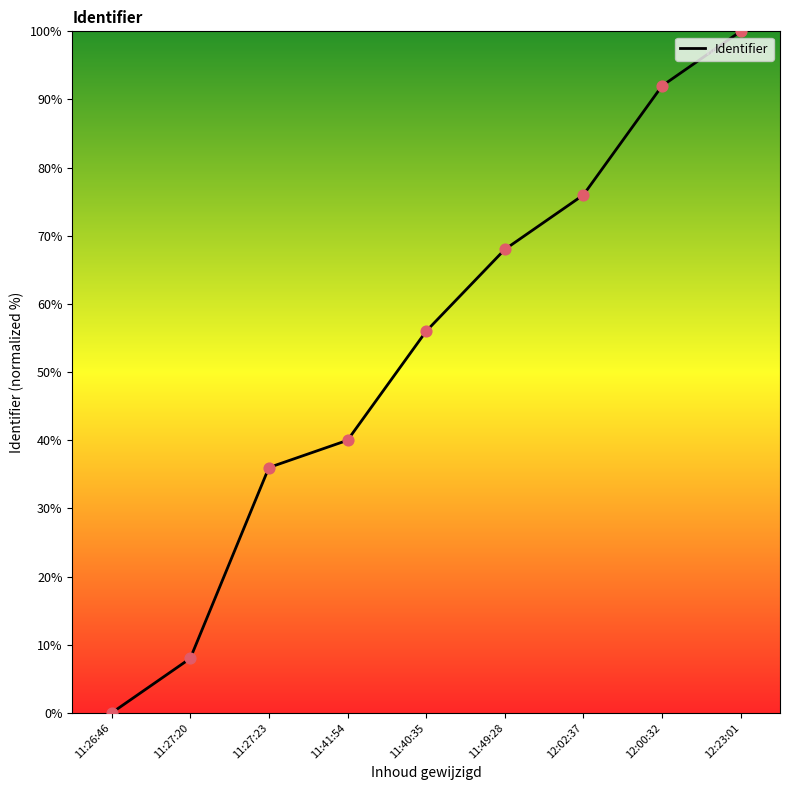

Between 11:27:20 and 11:41:54, which is larger?

11:41:54